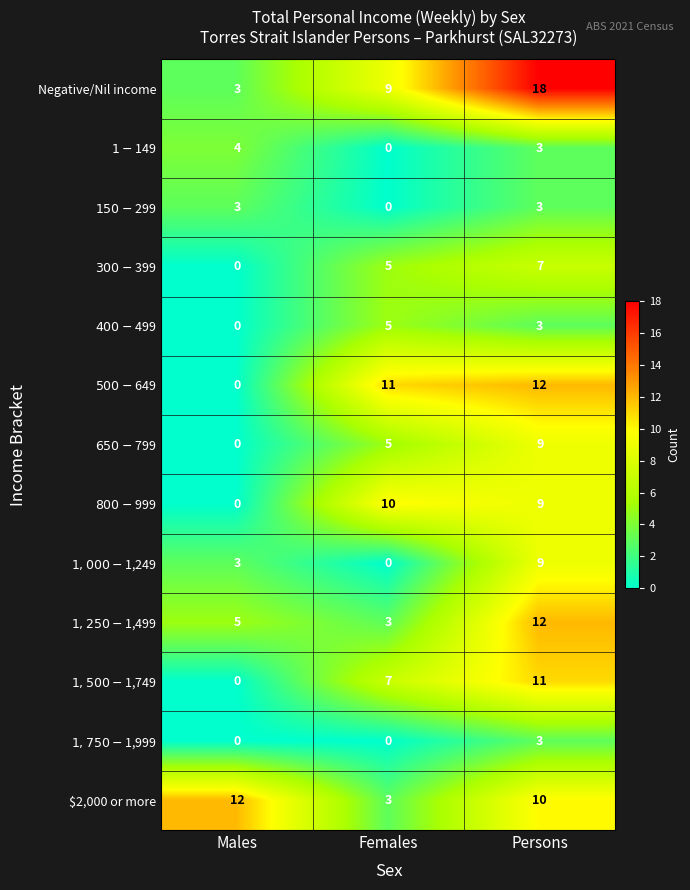

Between Males and Persons, which series saw the biggest shift?

Negative/Nil income